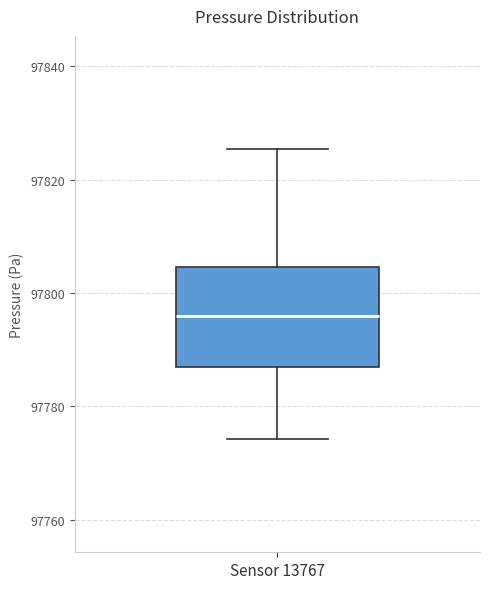

Transcribe this box plot: give where the median line is, the range the box spans, and where the two whiskers end, as read against the y-axis. The values are not printed on the chart, so give them approximately, as read against the axis.

median 97796, box 97786 to 97804, whiskers 97774 to 97826